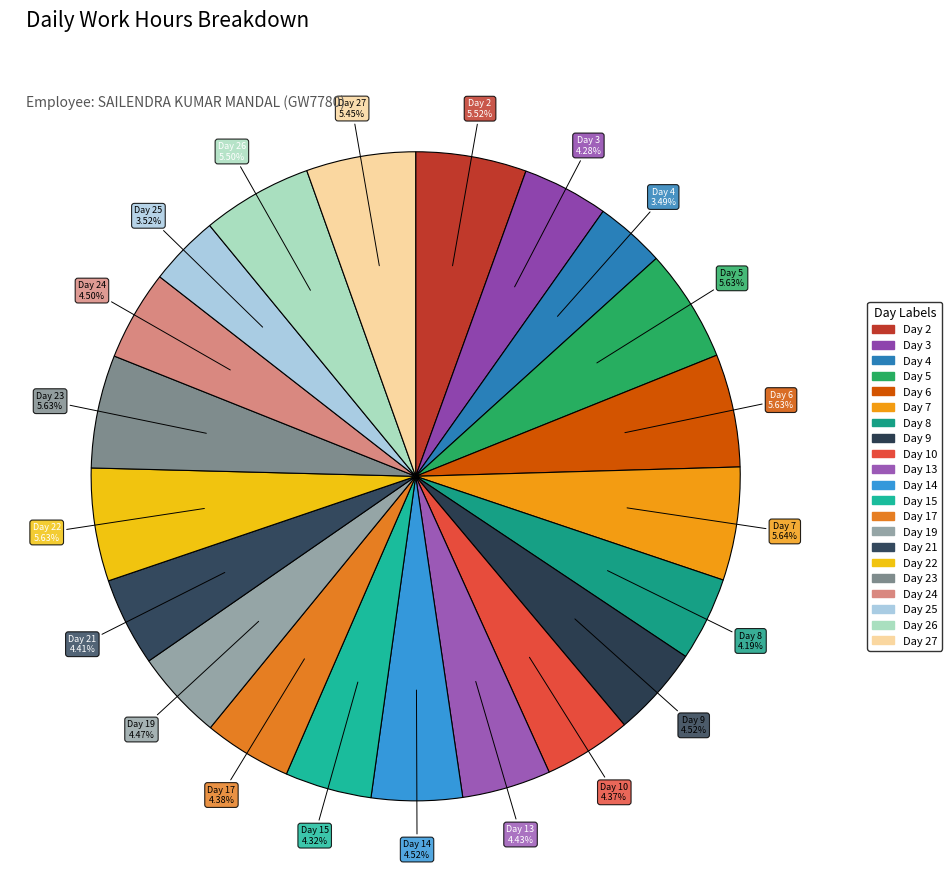

How many slices are in this pie chart?

21